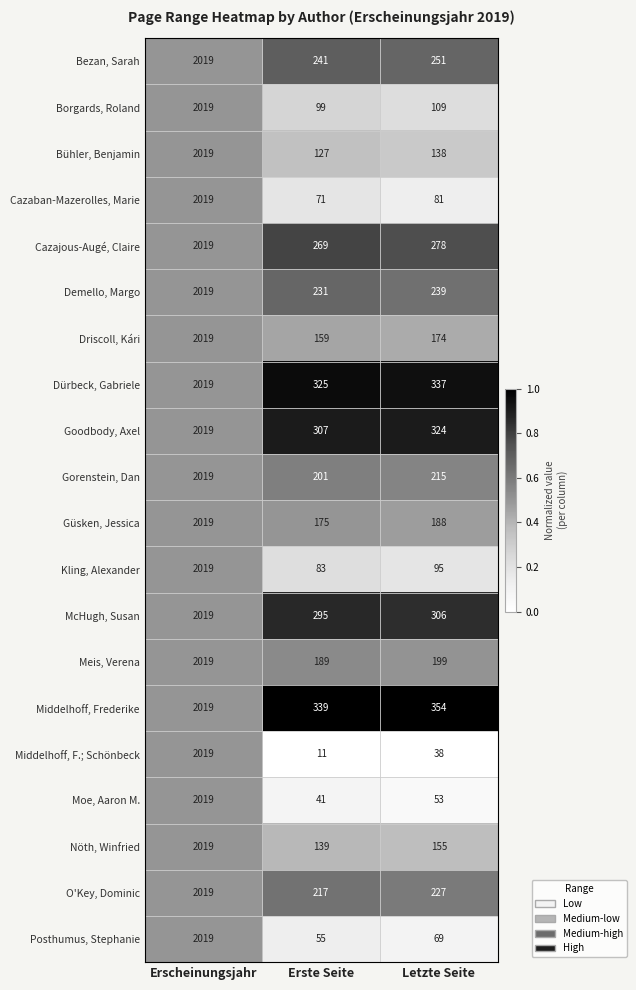

List the labels in order of O'Key, Dominic value, largest first.

Erscheinungsjahr, Letzte Seite, Erste Seite